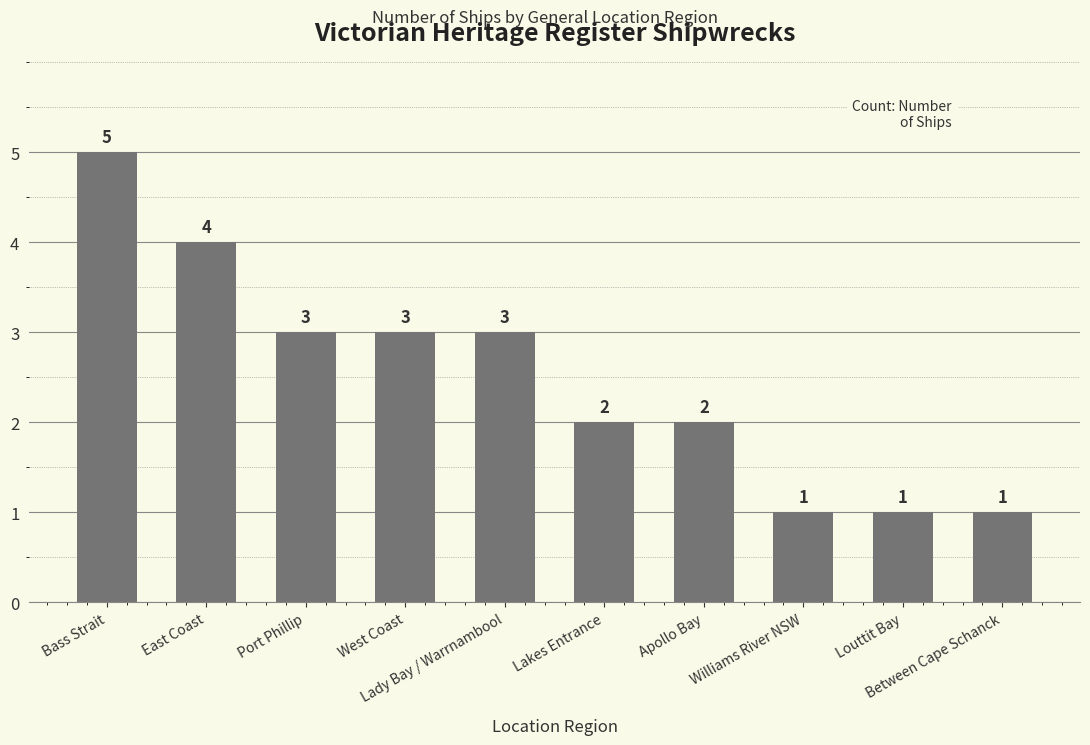

What is the greatest value displayed?

5